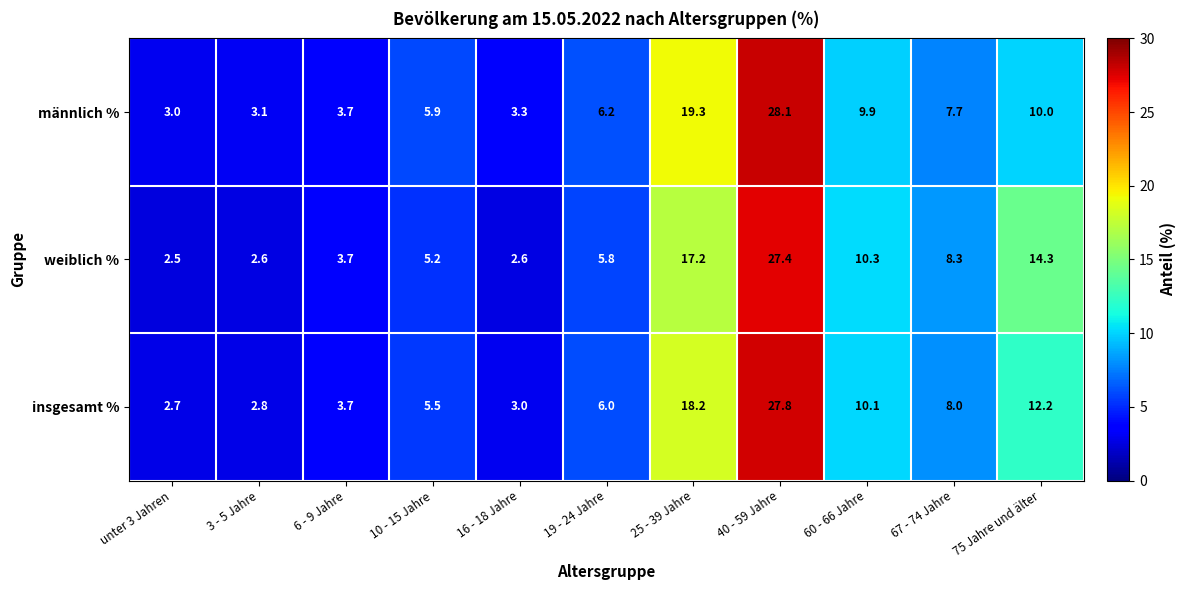

Which series changed the most between 16 - 18 Jahre and 60 - 66 Jahre?

weiblich %